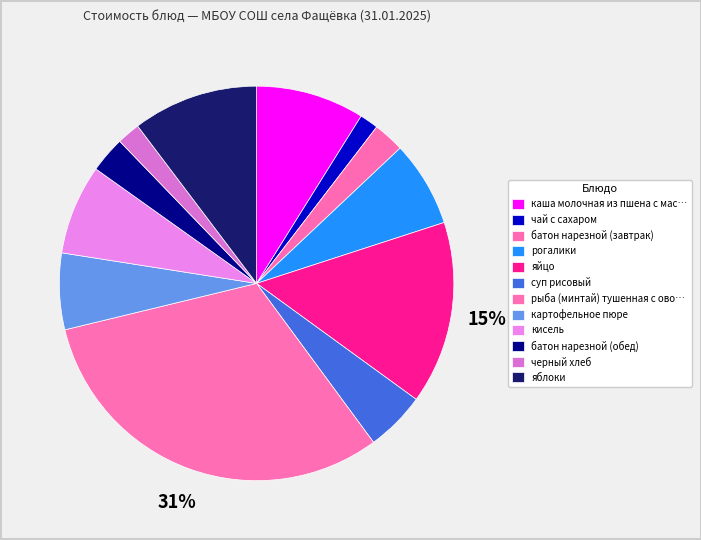

Rank the categories by value from highest to lowest.

рыба (минтай) тушенная с овощами, яйцо, яблоки, каша молочная из пшена с маслом, кисель, рогалики, картофельное пюре, суп рисовый, батон нарезной (обед), батон нарезной (завтрак), черный хлеб, чай с сахаром